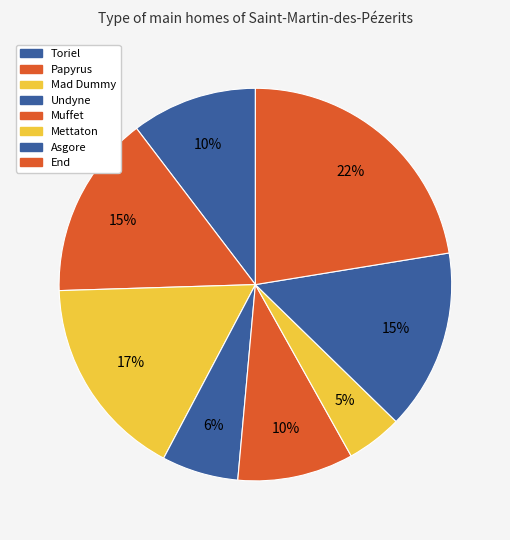

How many segments does this pie chart have?

8